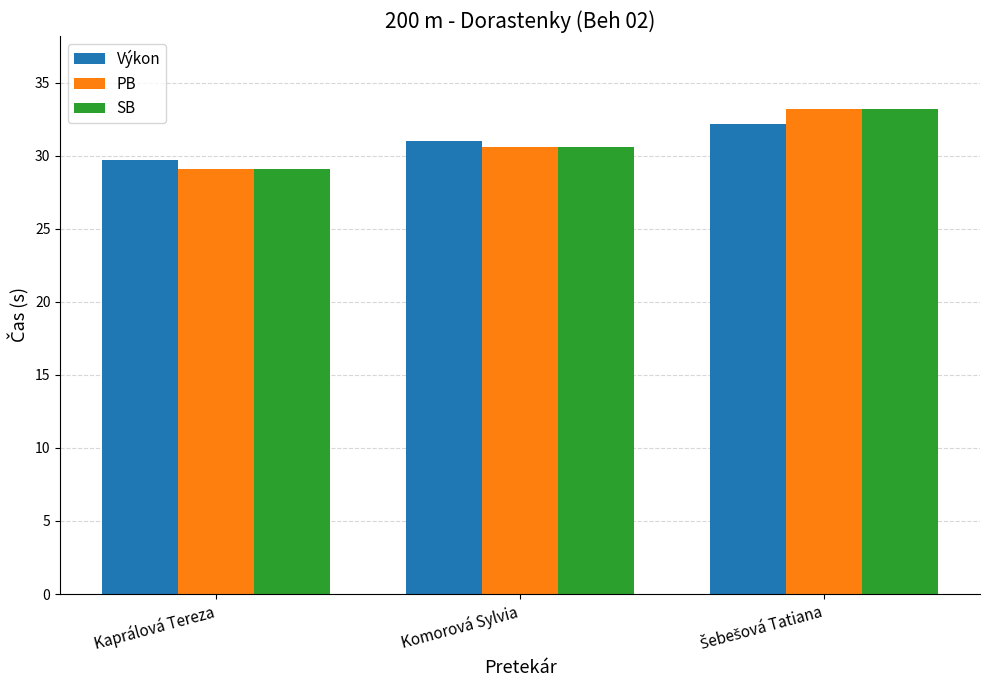

What position from the right is Komorová Sylvia?

2